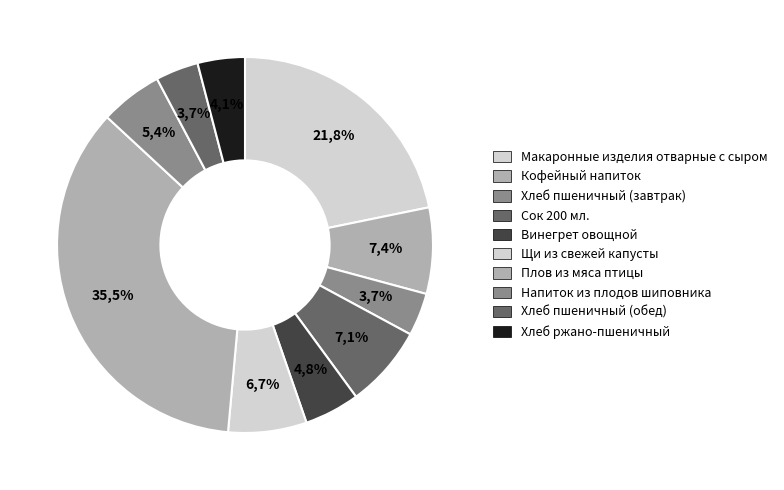

Which category has the biggest portion of the pie?

Плов из мяса птицы